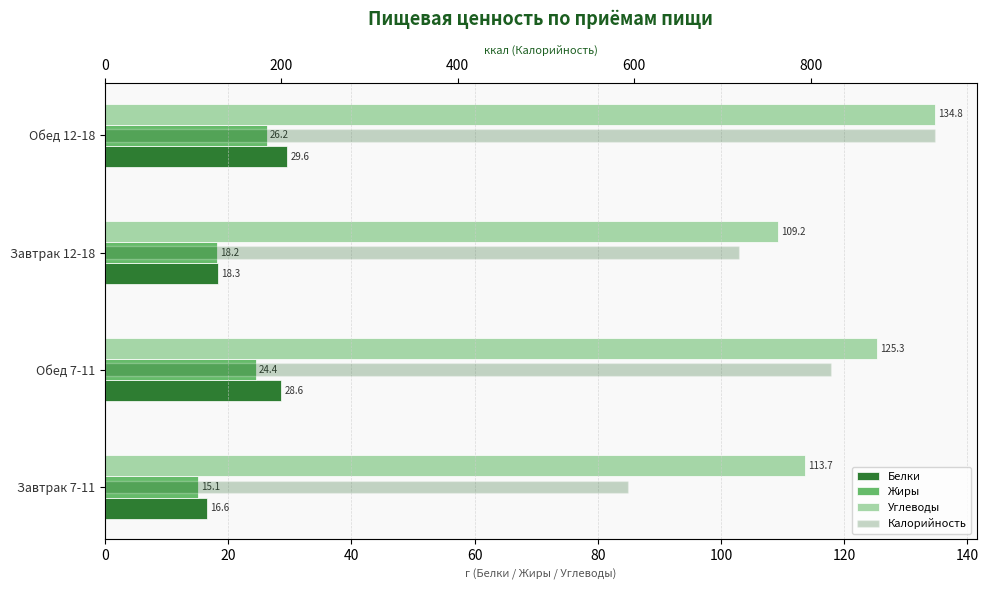

Does the chart contain stacked bars?

No